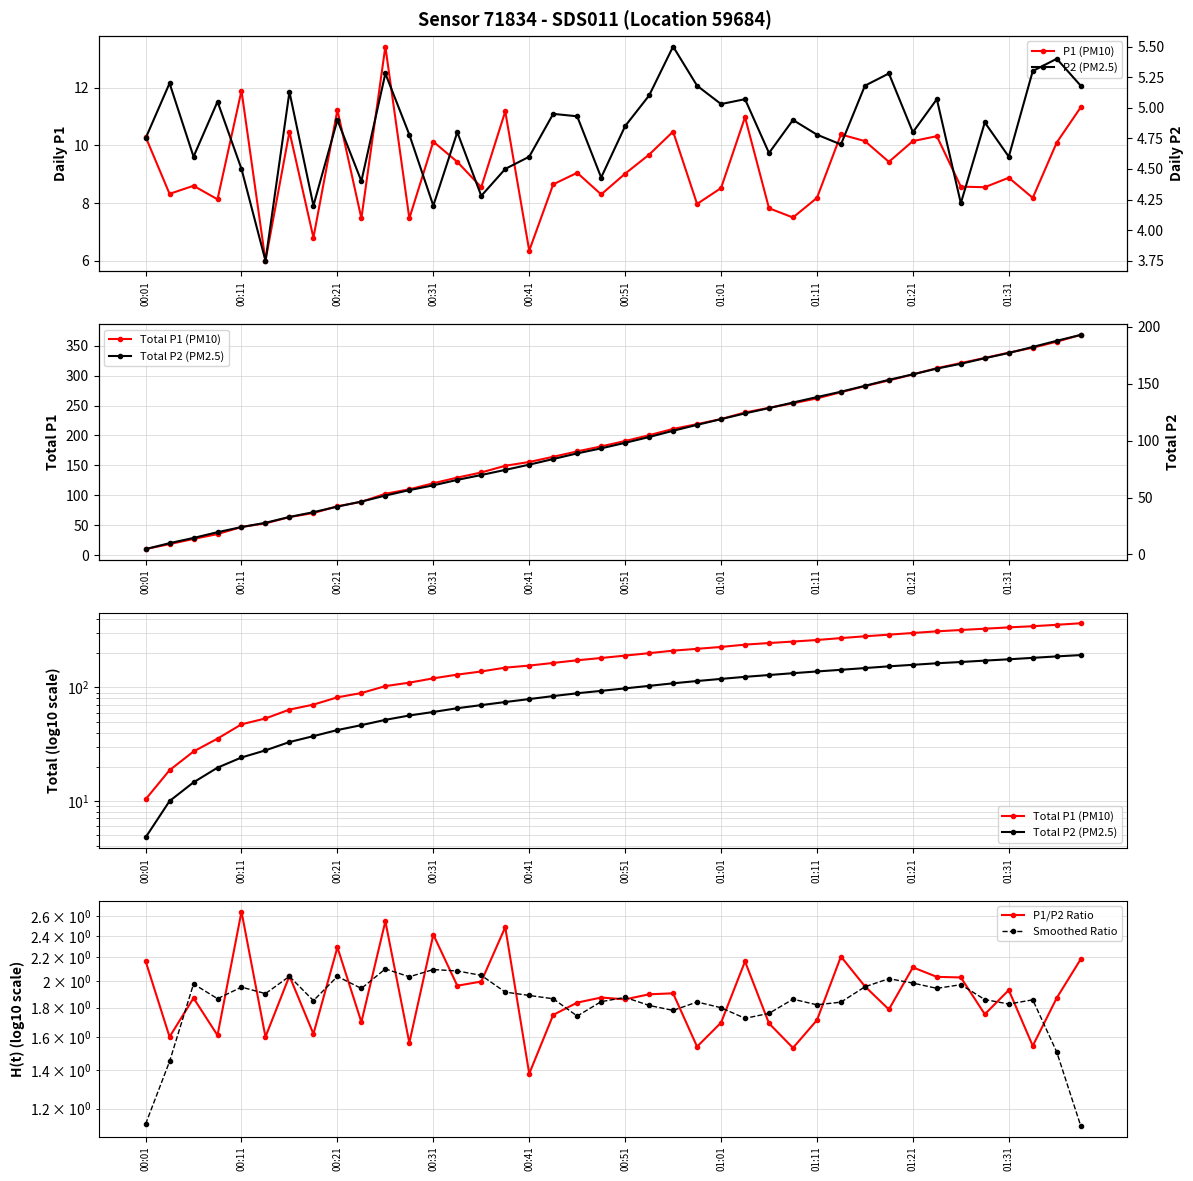

What are all the series names shown in the legend?

P1 (PM10), Total P1 (PM10), Total P2 (PM2.5), P1/P2 Ratio, Smoothed Ratio, P2 (PM2.5)